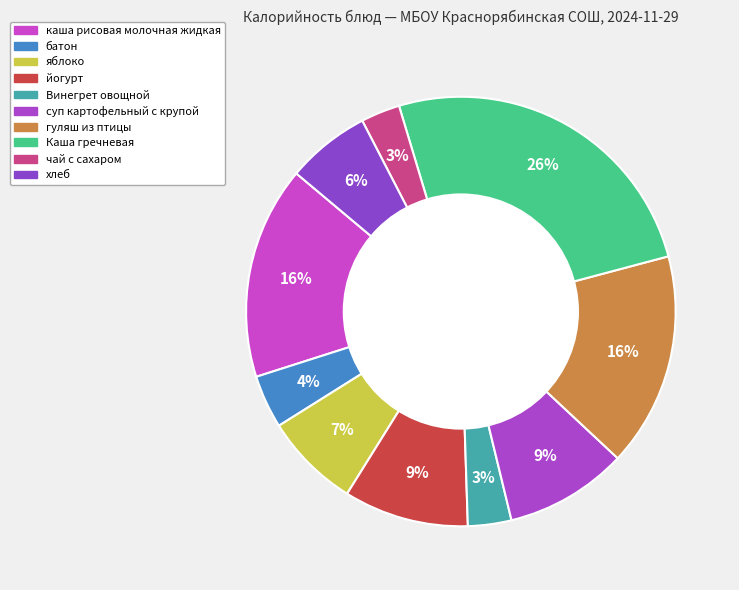

Is the sum of йогурт and хлеб greater than half?

No